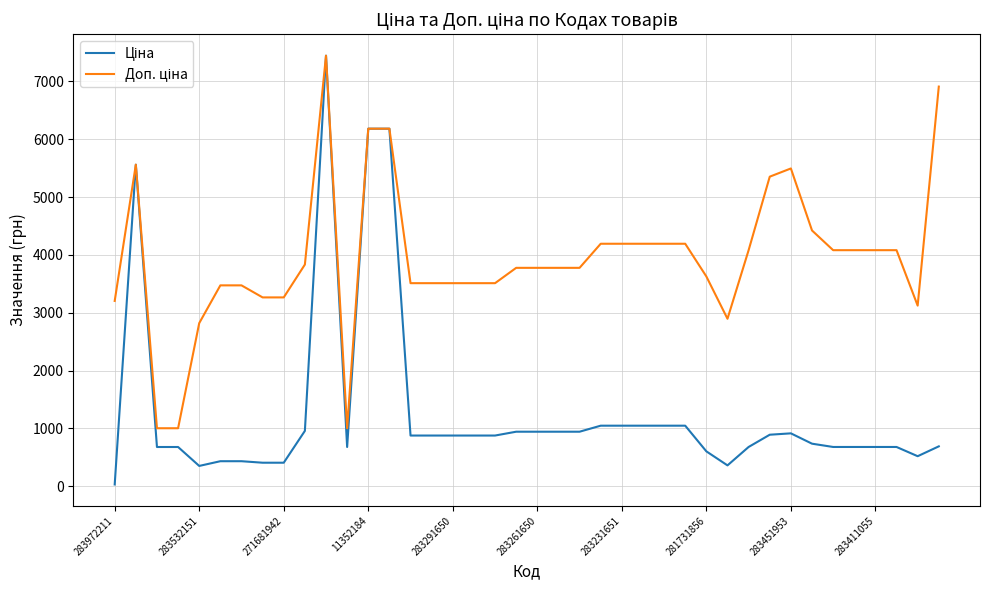

What is the maximum value shown in the chart?

7444.6